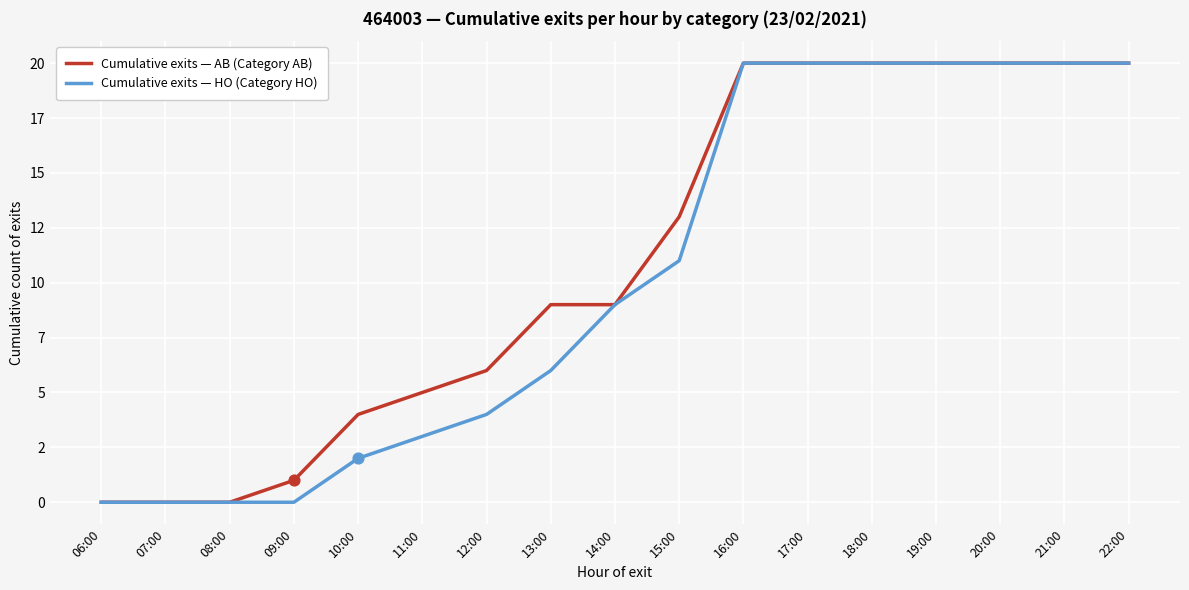

At which category is the sum across all series the highest?

16:00